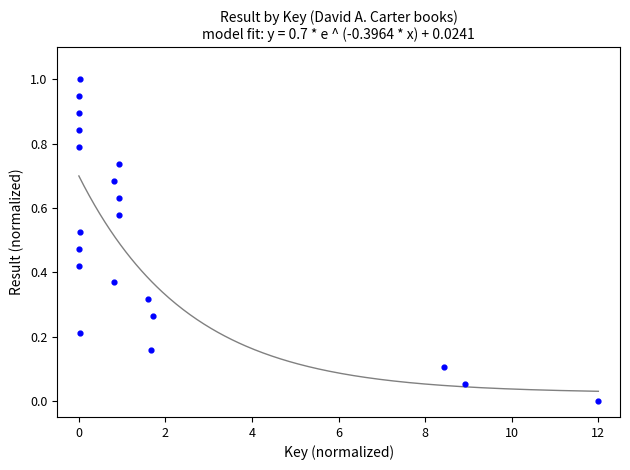

What is the range of X values (max minus min)?

12.0